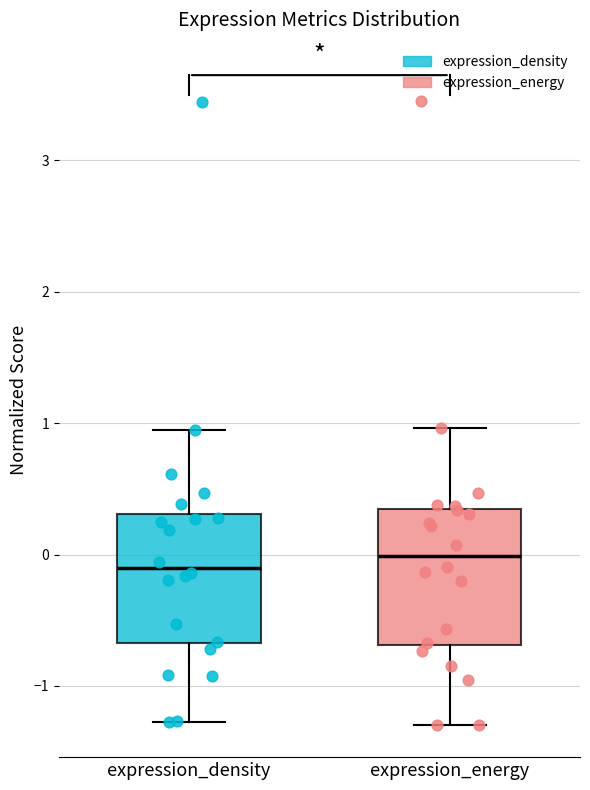

Reading left to right, transcribe this box plot: for each box, give where its median line is, the range the box spans, and where its two whiskers end, as read against the y-axis. The values are not printed on the chart, so give them approximately, as read against the axis.

expression_density: median -0.1, box -0.7 to 0.3, whiskers -1.3 to 0.9
expression_energy: median 0.0, box -0.7 to 0.3, whiskers -1.3 to 1.0